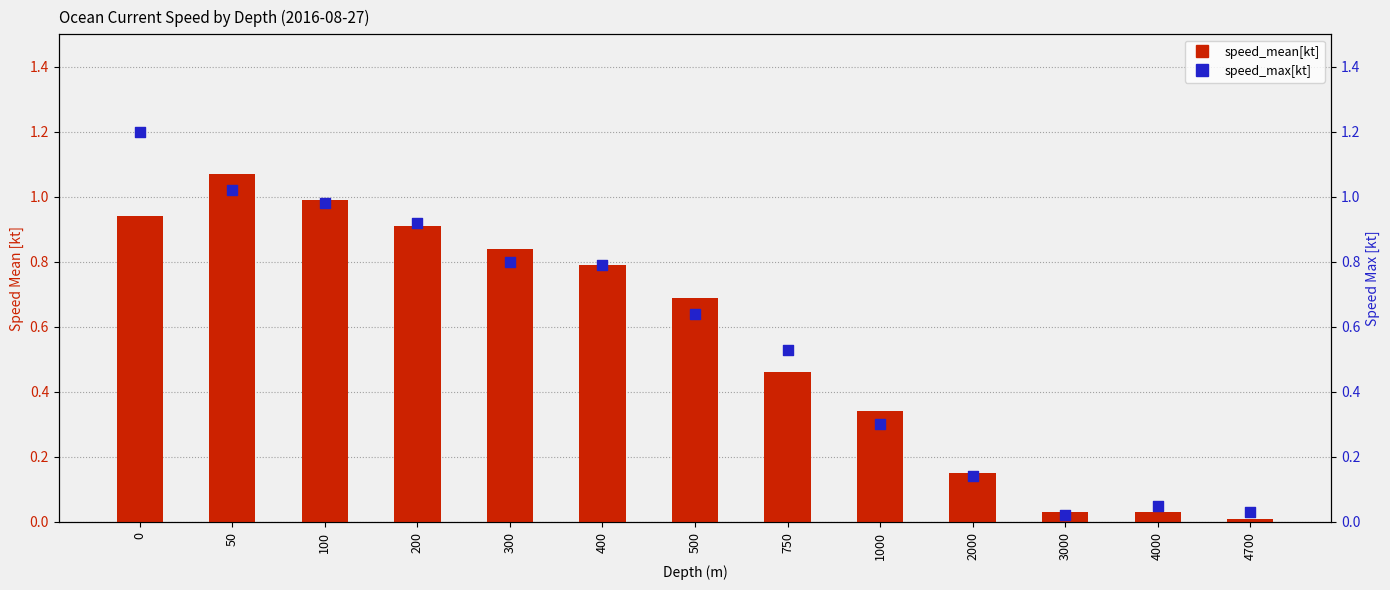

Which series has the largest total across all categories?

speed_max[kt]